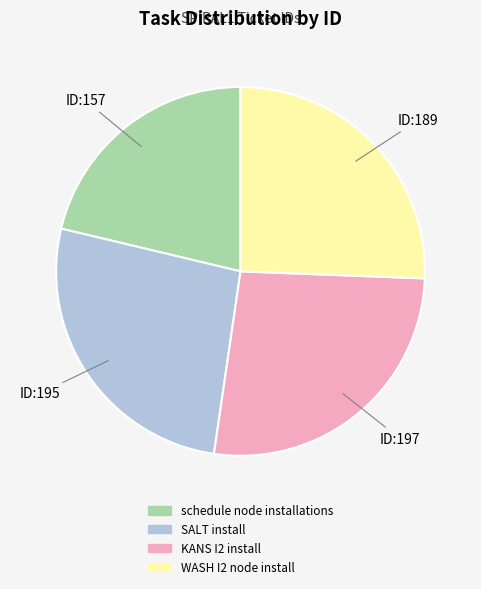

What is the smallest slice in the pie chart?

schedule node installations